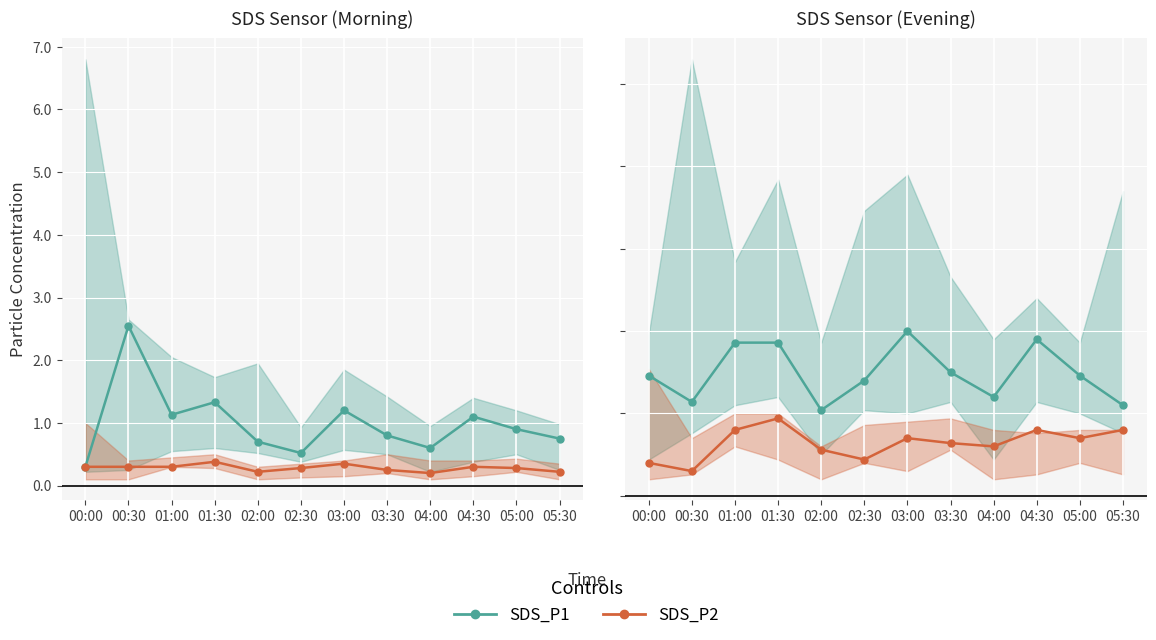

Is the value of SDS_P1 at 04:00 greater than the value of SDS_P2 at 01:30?

Yes